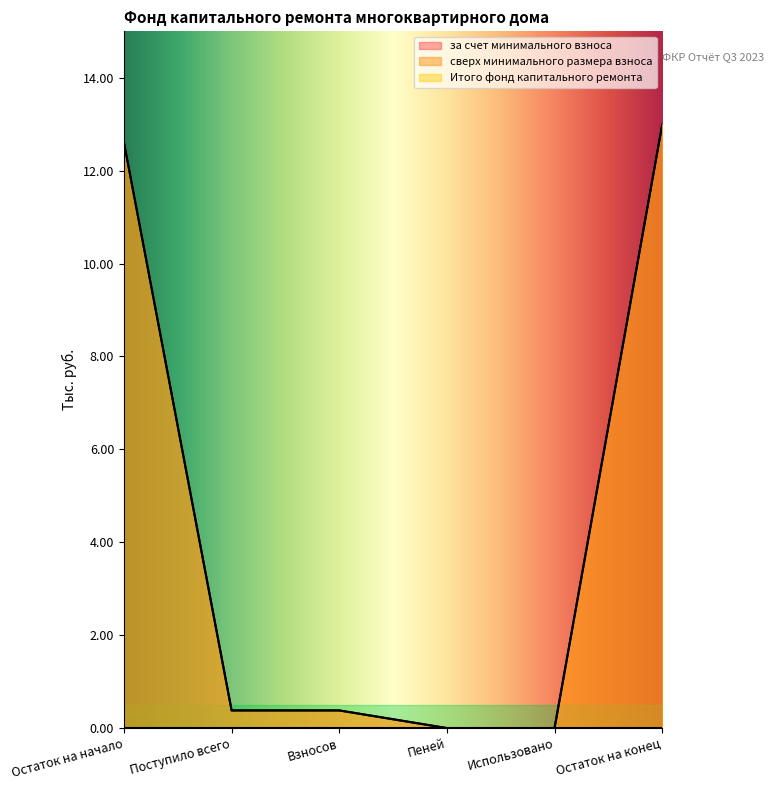

At which category is the sum across all series the highest?

Остаток на конец